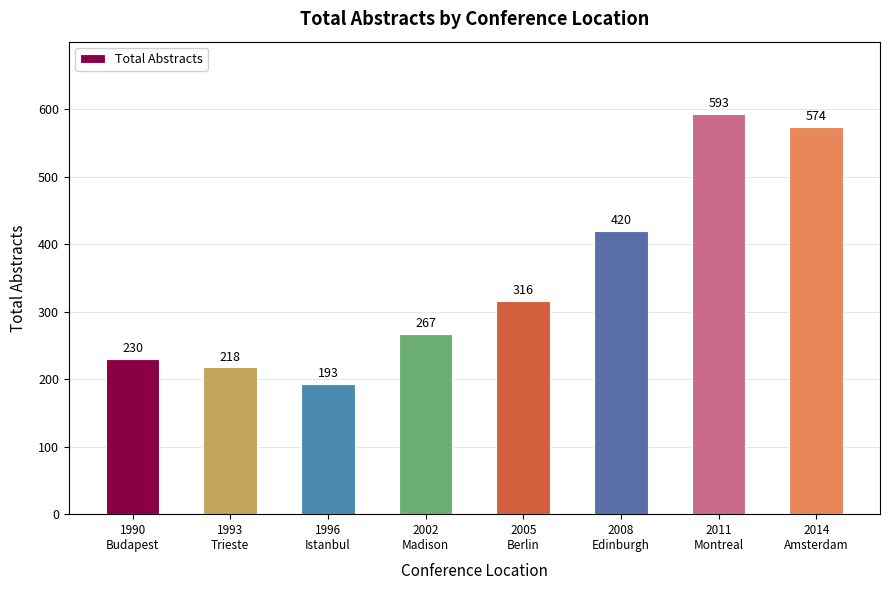

What is the maximum value shown in the chart?

593